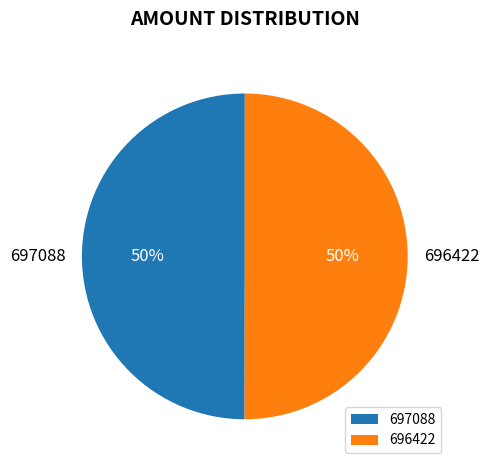

Do 696422 and 697088 together represent more than half of the pie?

Yes